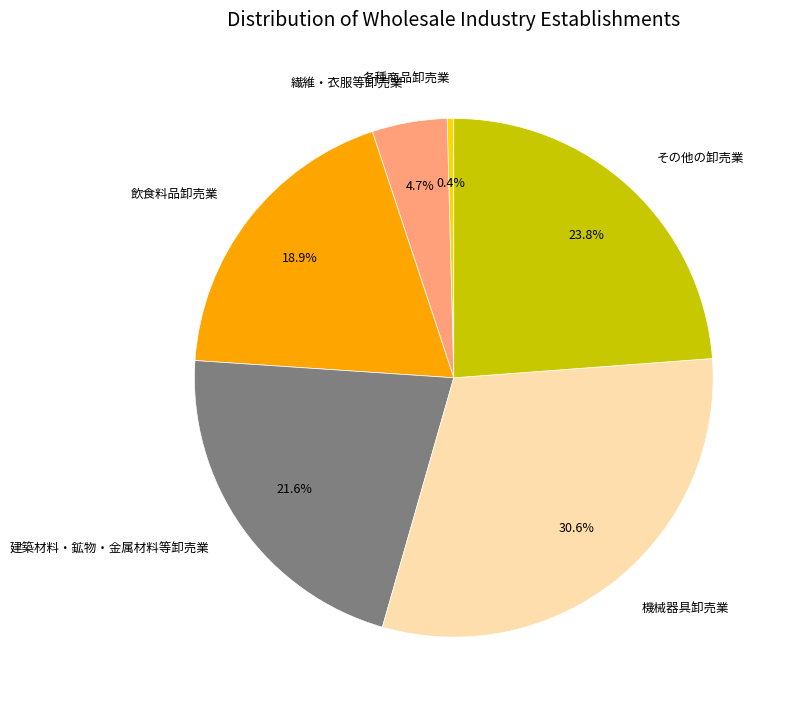

Does 機械器具卸売業 account for over 50% of the chart?

No